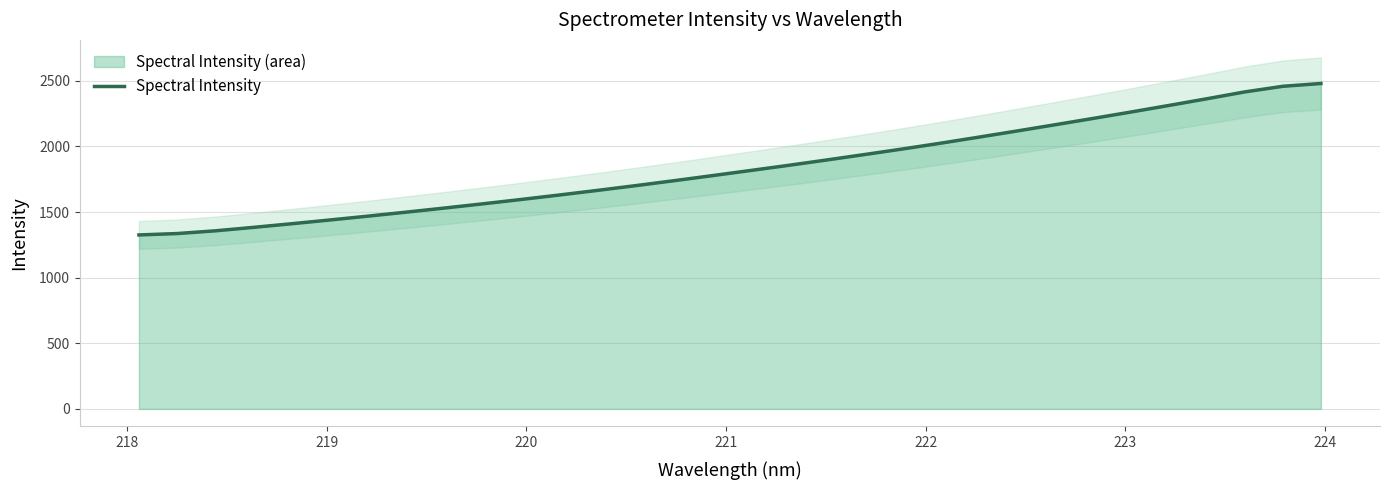

How many lines are shown in the chart?

1